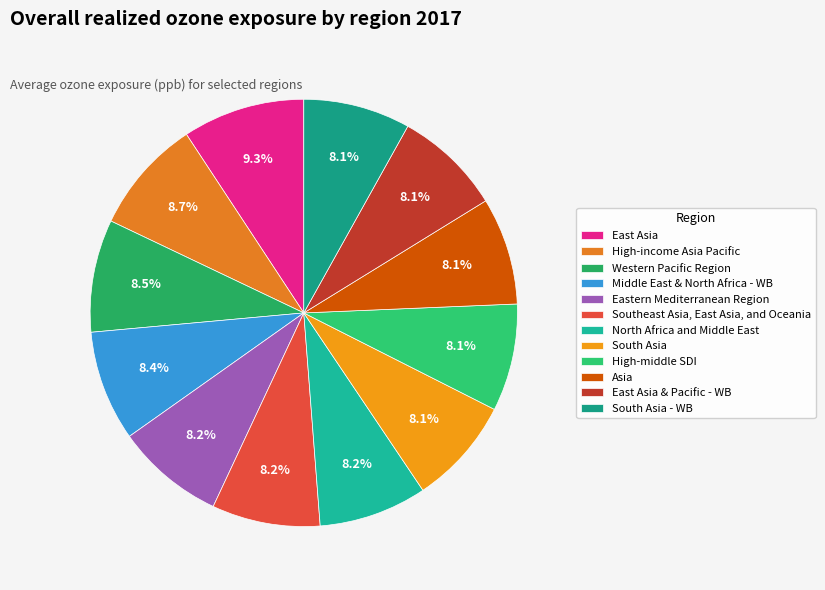

To the nearest percent, what percentage of the pie is High-middle SDI?

8%